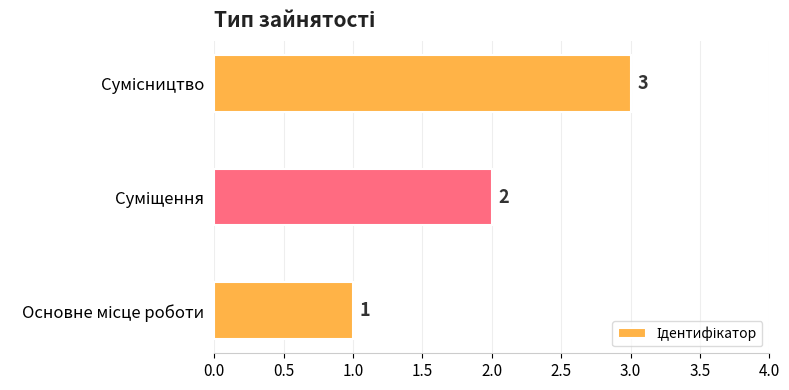

What is the maximum value shown in the chart?

3